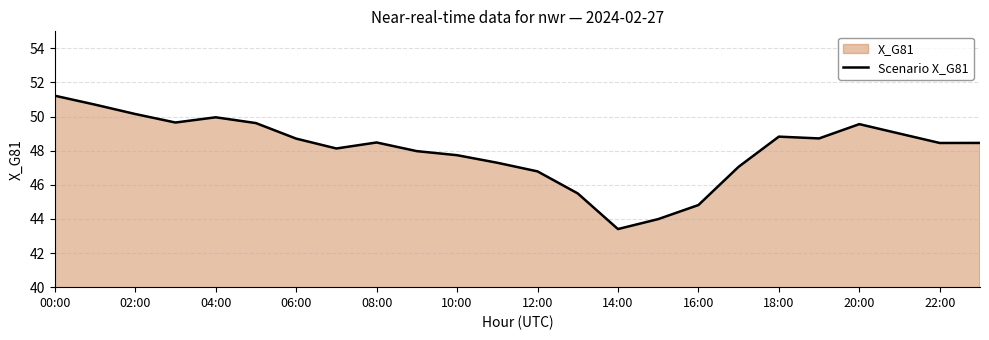

Reading right to left, transcribe all the data shown in this chart.

48.5	48.5	49.0	49.6	48.7	48.8	47.1	44.8	44.0	43.4	45.5	46.8	47.3	47.7	48.0	48.5	48.1	48.7	49.6	50.0	49.7	50.2	50.7	51.2